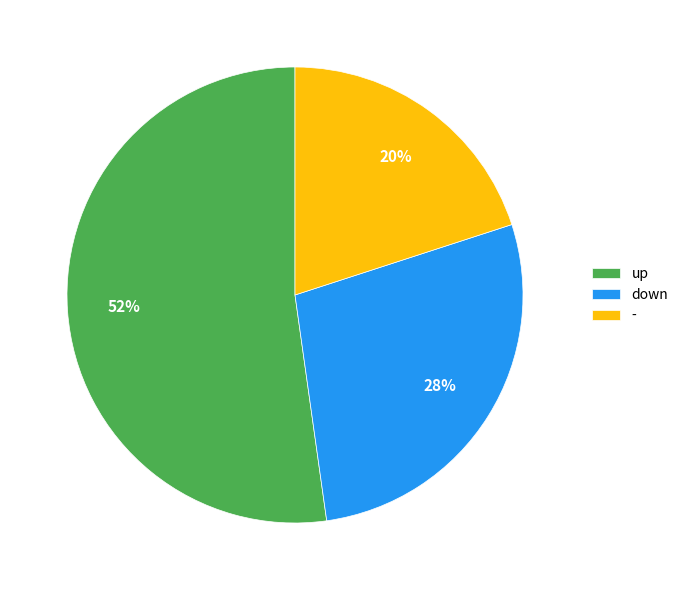

Which has a higher value, down or -?

down